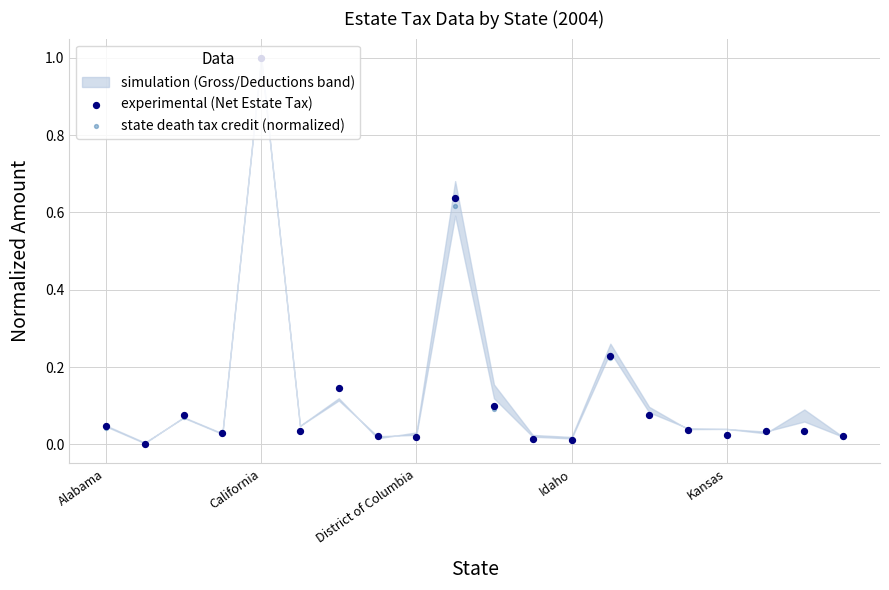

Which series has the largest Y range (max minus min)?

state death tax credit (normalized)